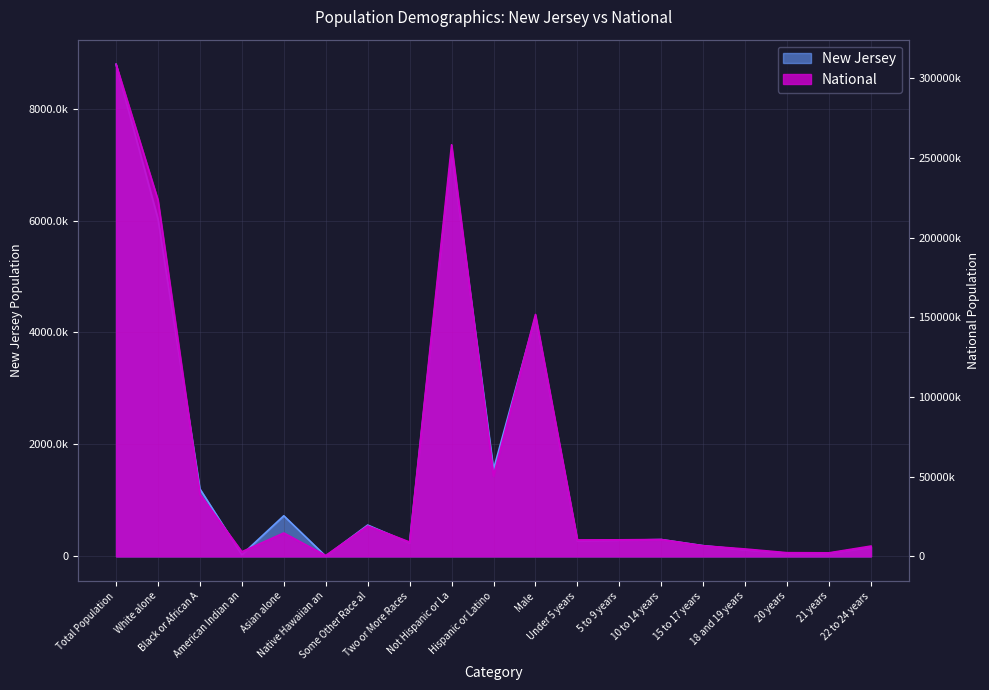

Which series has the widest spread of values?

National